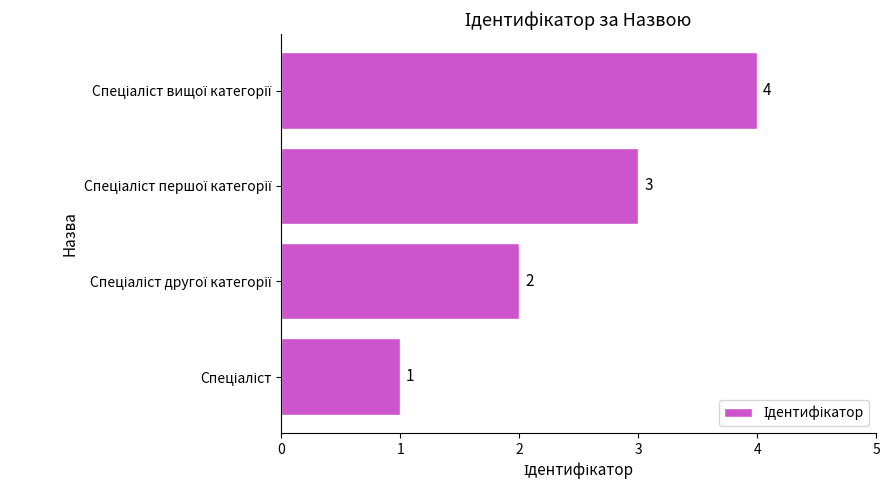

What is the sum of all values?

10